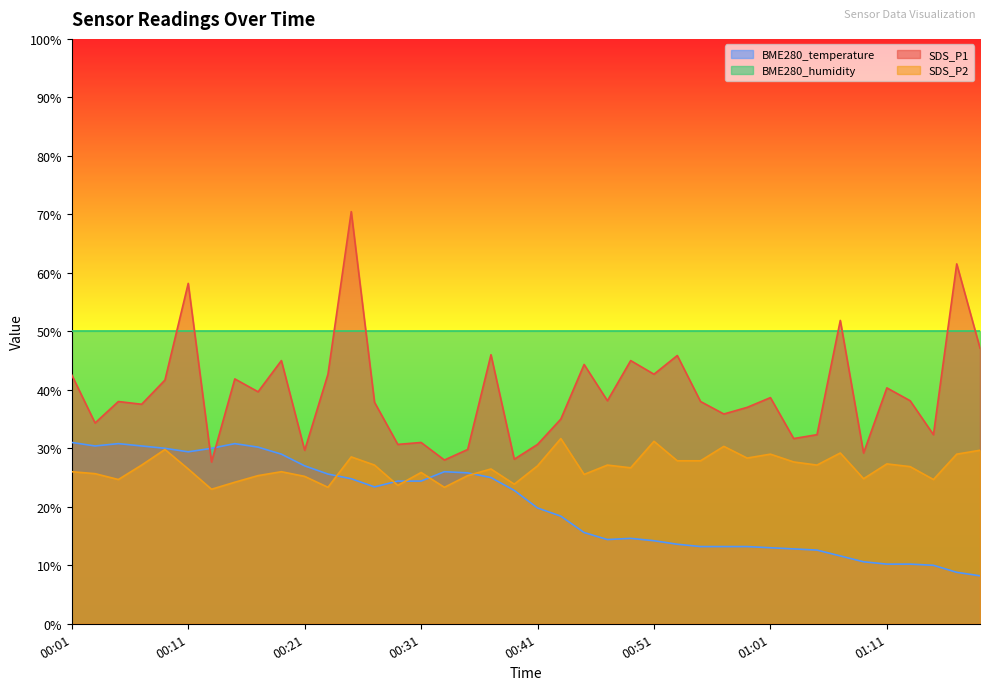

What is the difference between the maximum and minimum values in the SDS_P1 series?

42.8